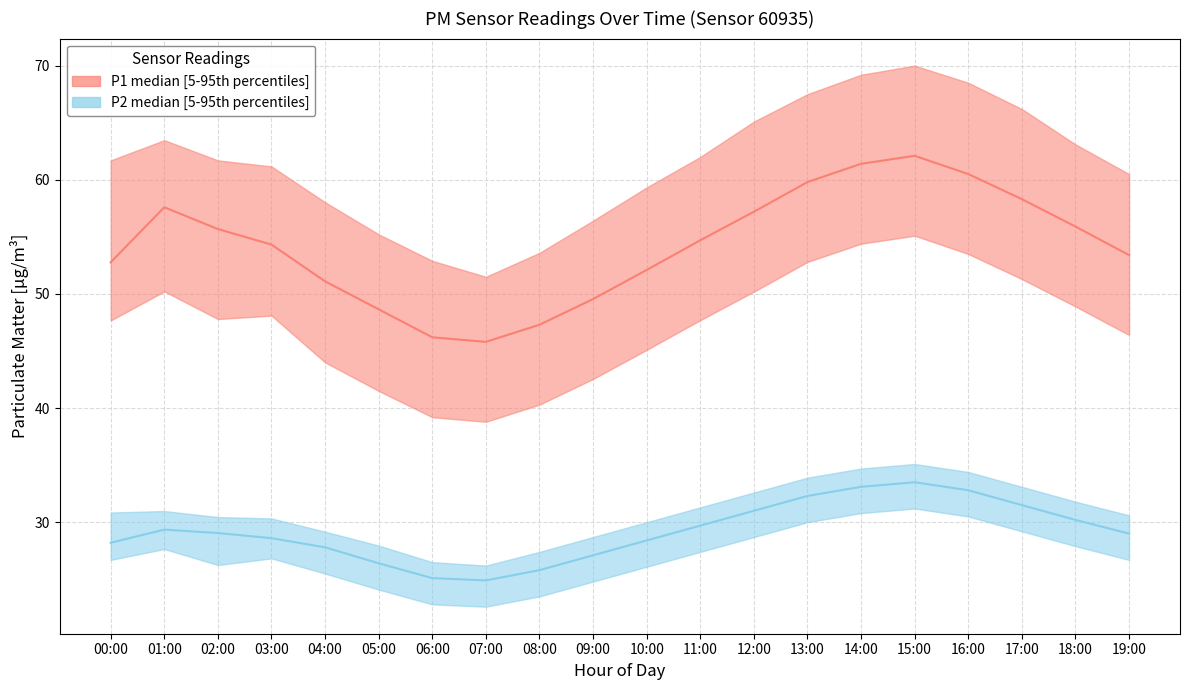

What is the difference between the highest and lowest values at 13:00?

37.5